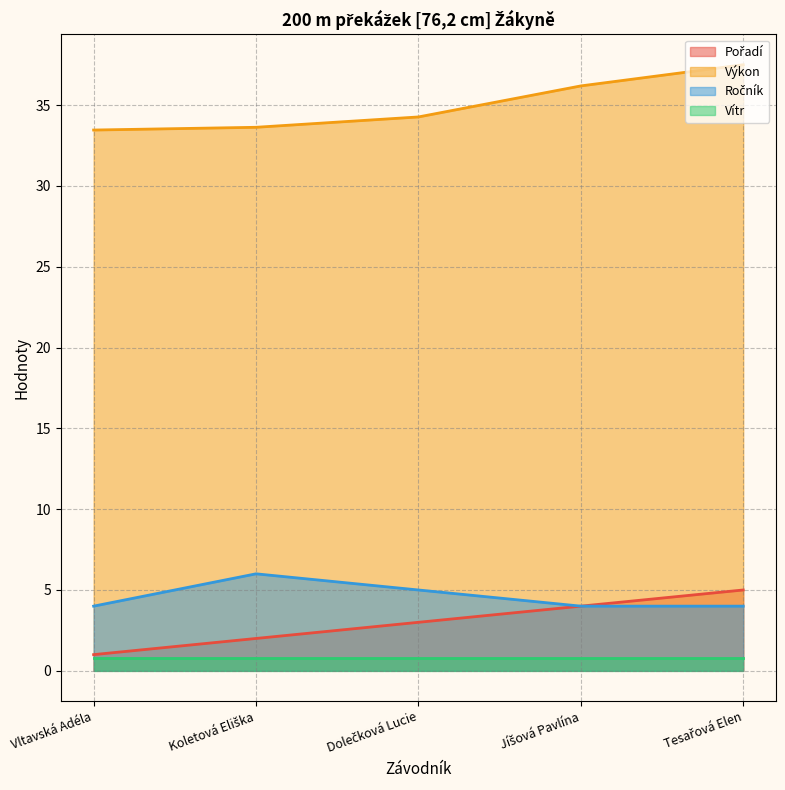

At which category is the sum across all series the highest?

Tesařová Elen